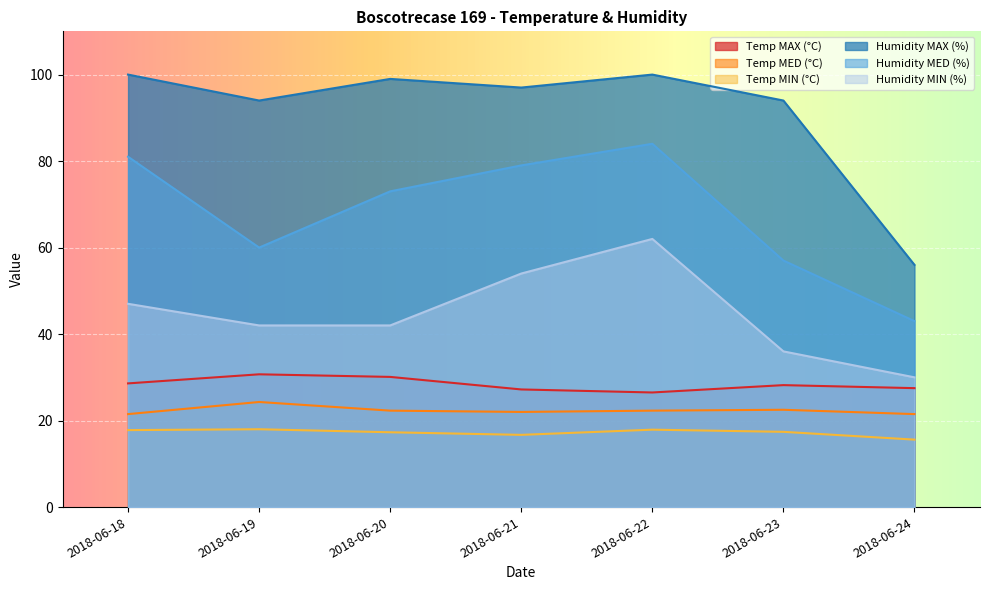

What is the lowest value of the Humidity MIN (%) series?

30.0